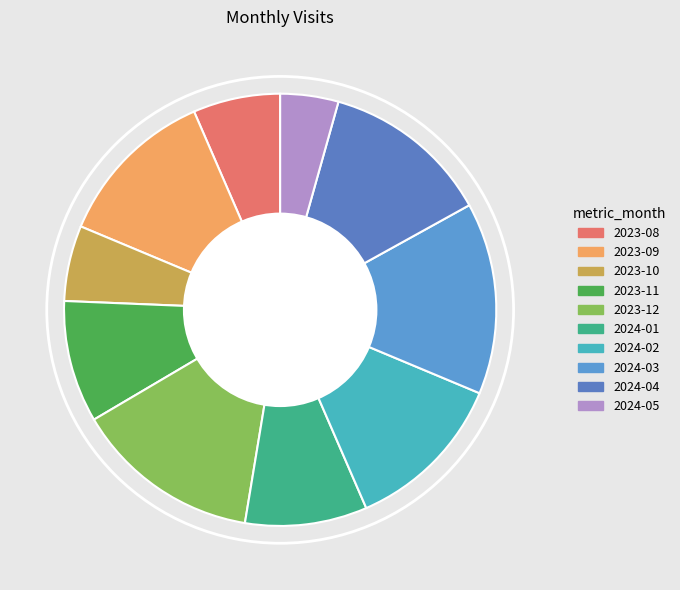

What is the largest slice in the pie chart?

2024-03